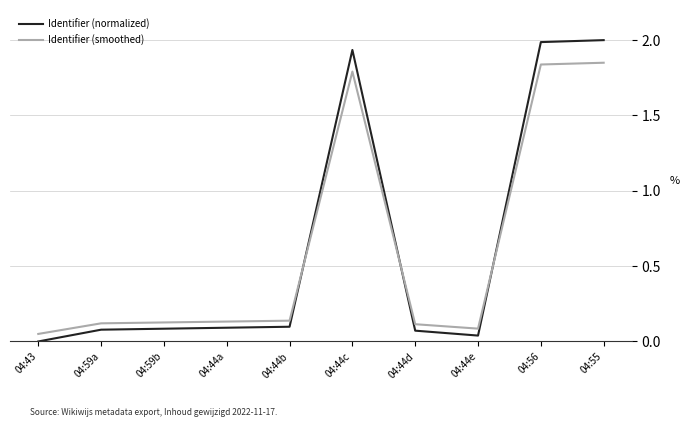

How many positive values does the Identifier (normalized) series have?

9